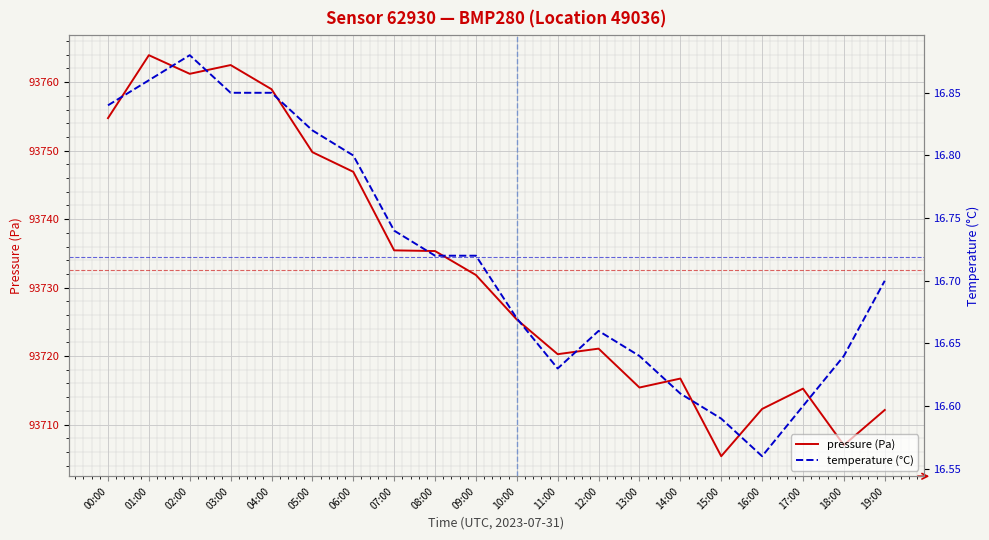

How many lines are shown in the chart?

2